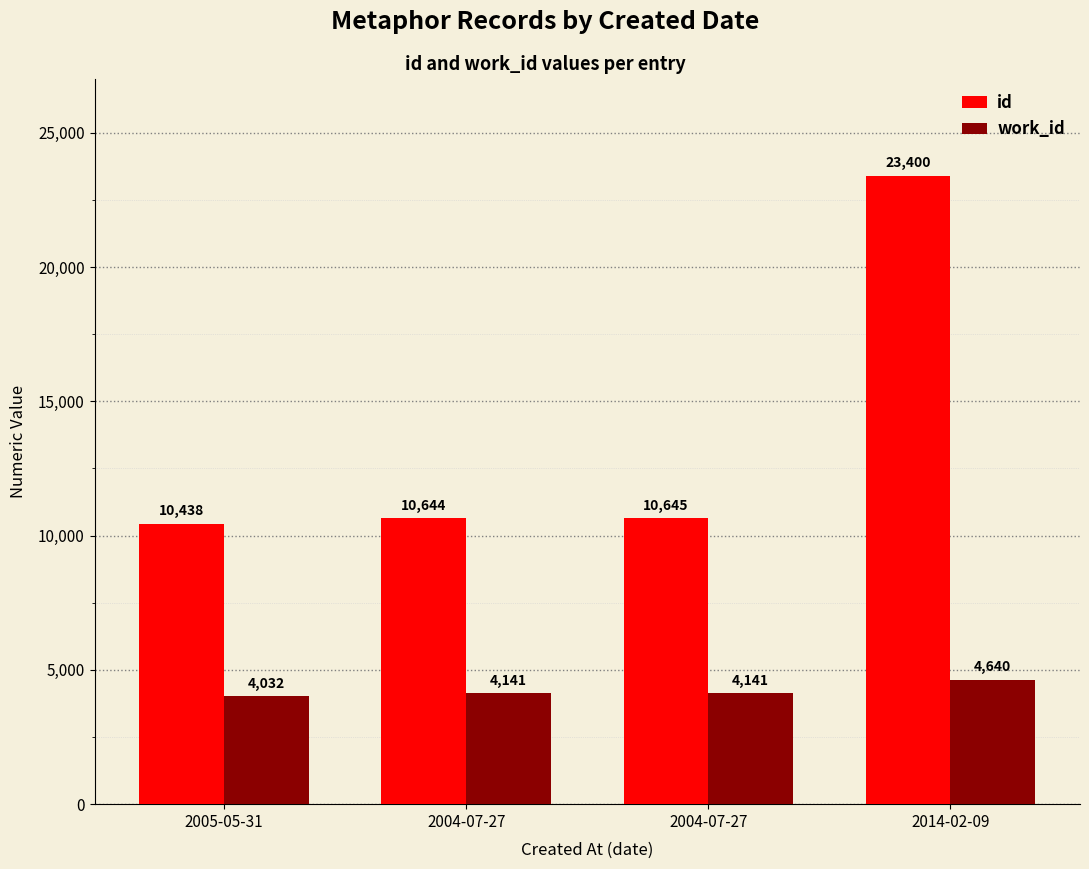

What are all the series names shown in the legend?

id, work_id